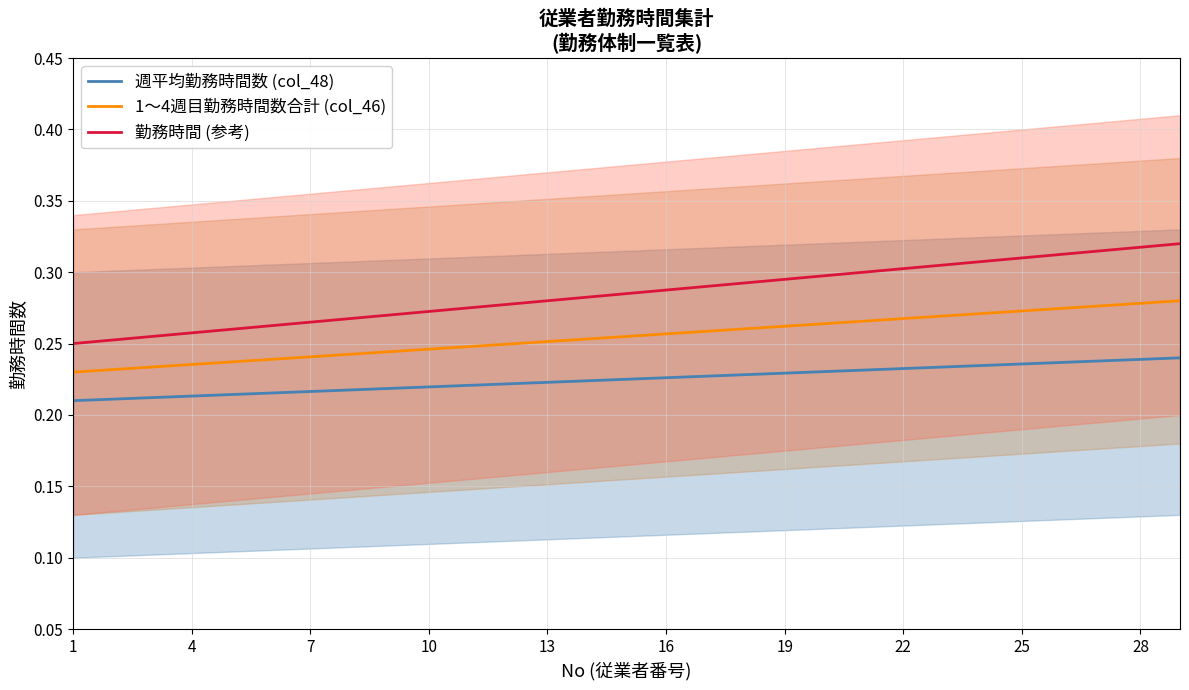

The value of 勤務時間 (参考) at 25 is 0.1. True or false?

False